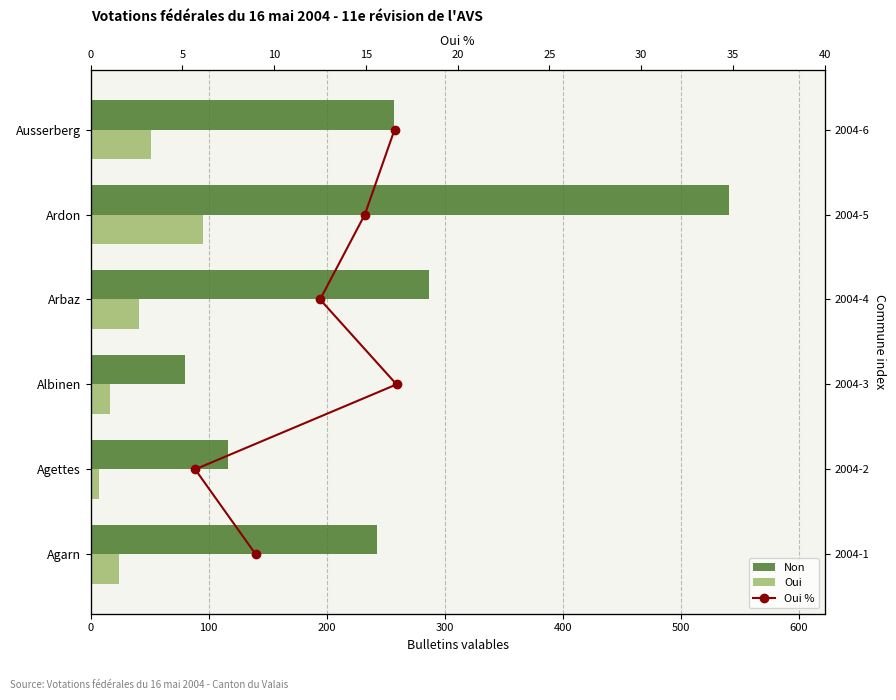

What is the sum of all Oui values?

234